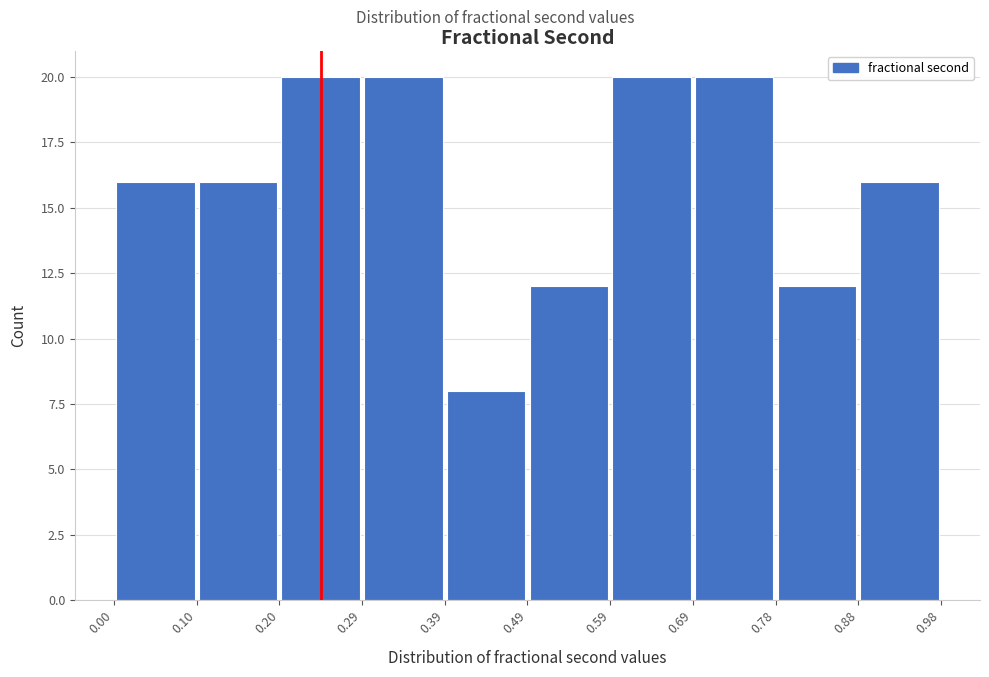

How tall is the bar that spans 0.39 to 0.49 on the x-axis? The values are not printed on the chart, so give them approximately, as read against the axis.

8